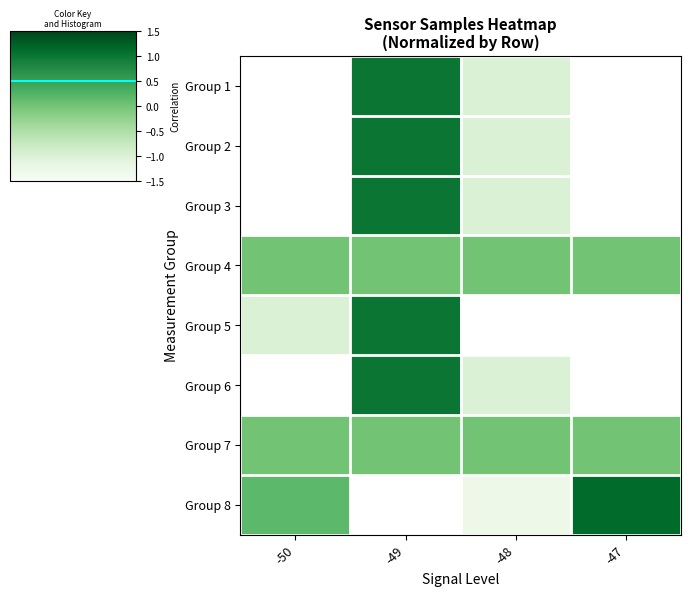

How many distinct data groups are displayed?

8